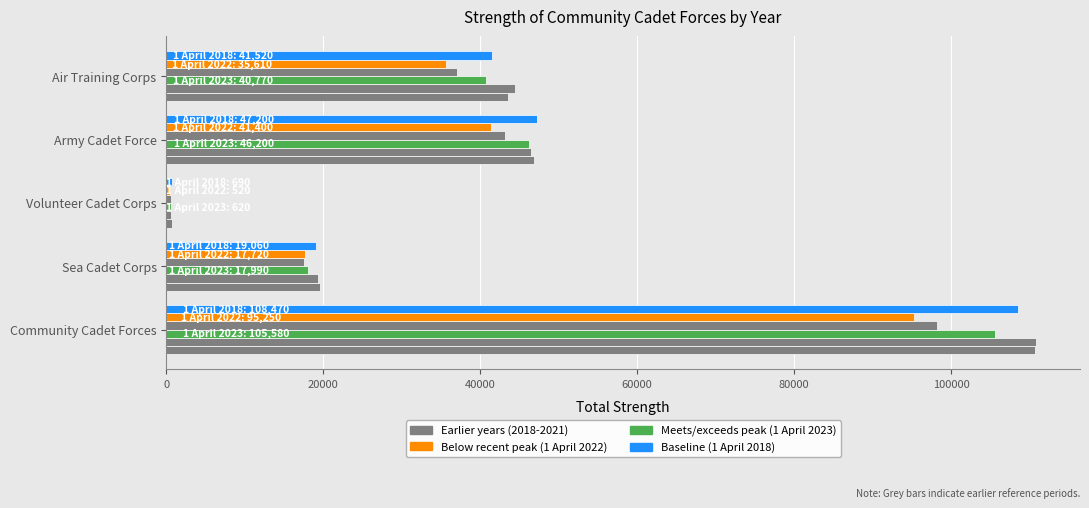

How many distinct data groups are displayed?

6